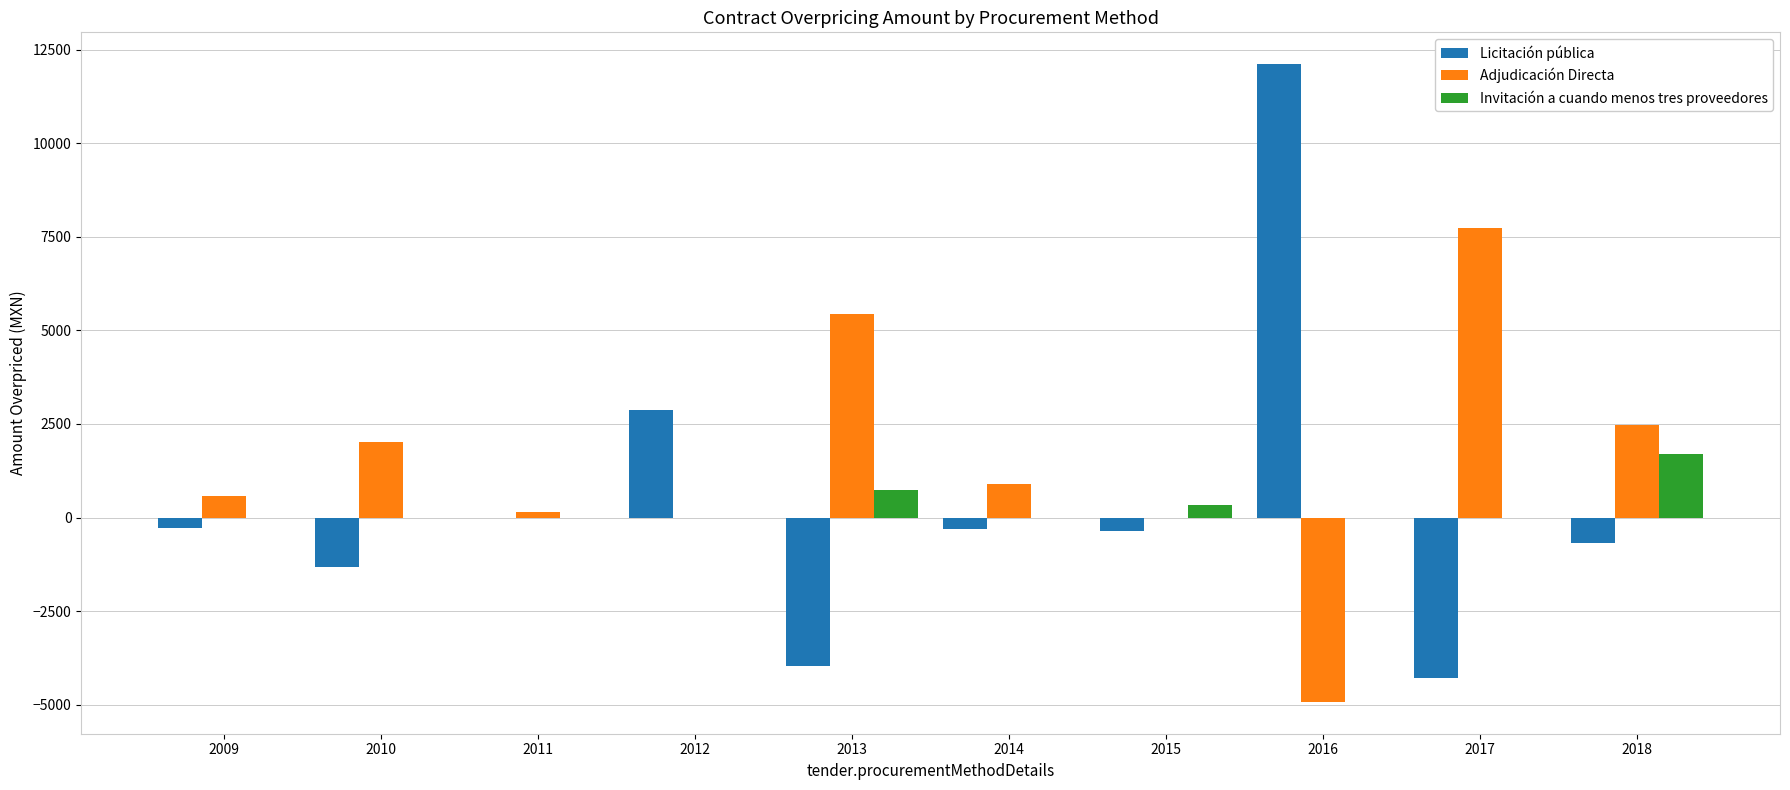

Which category has the highest value across all series?

2016